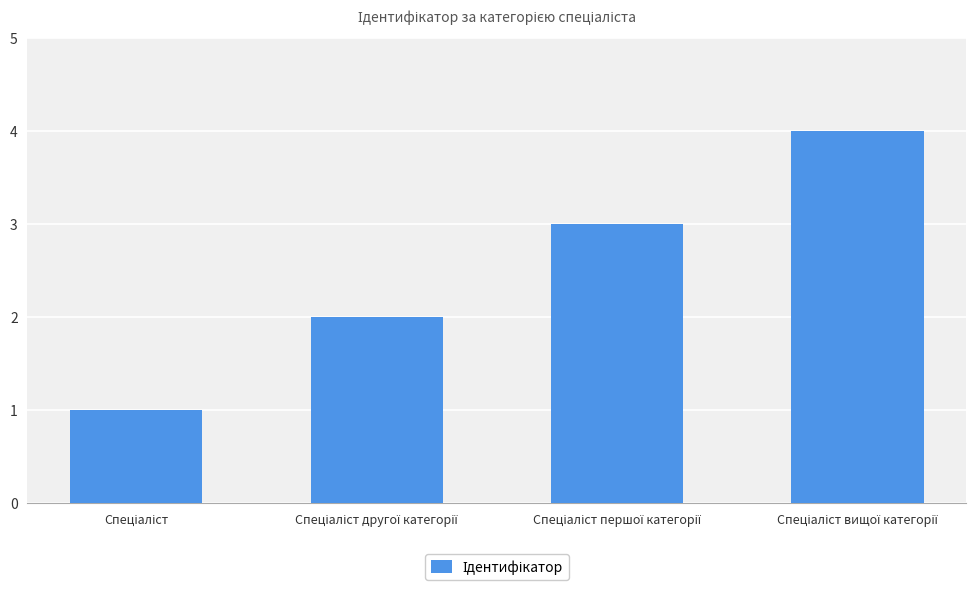

What is the difference between the maximum and minimum values?

3